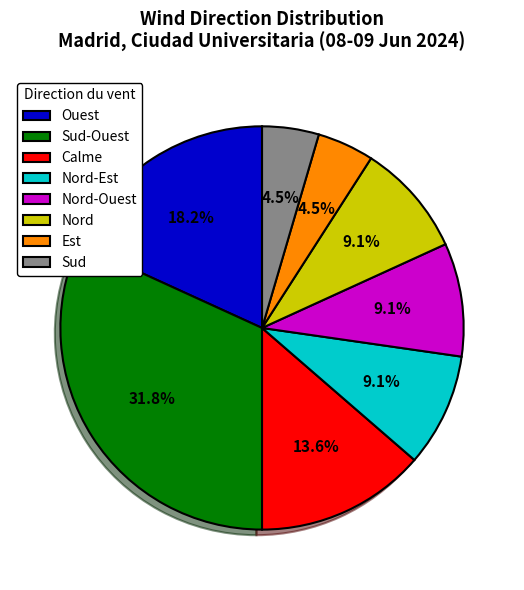

Does Nord-Est represent more than half of the total?

No